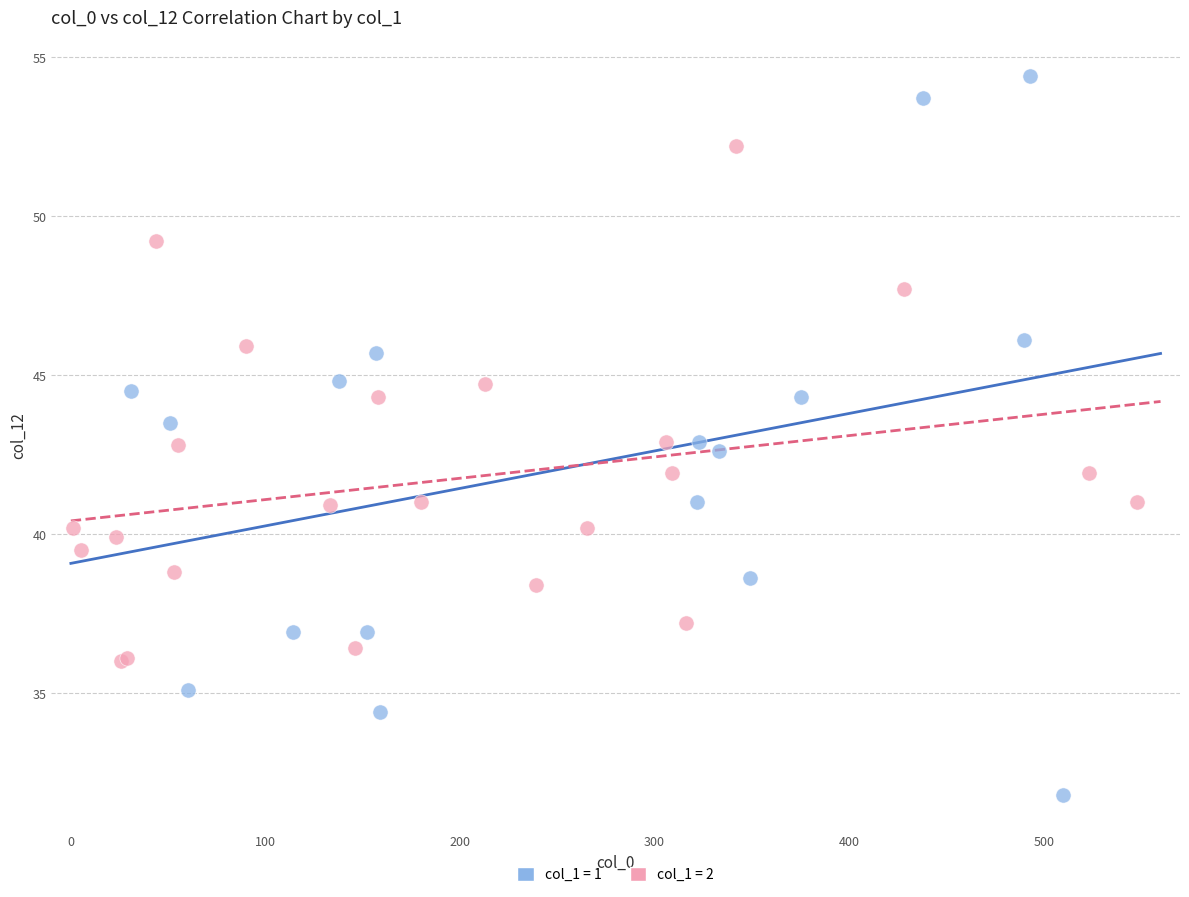

Which series contains the highest Y value?

col_1 = 1